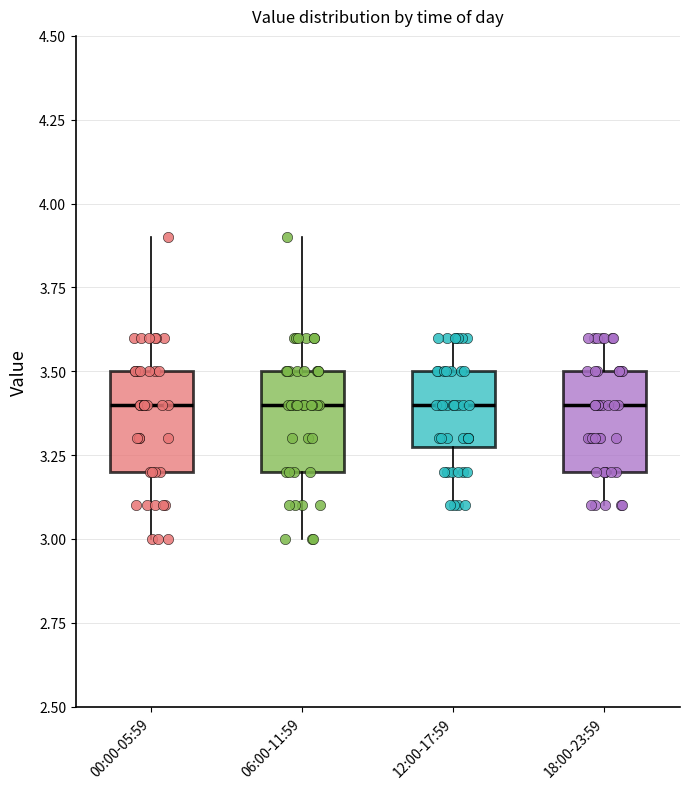

Reading left to right, read every box against the y-axis: the position of its median line, the range the box covers, and the ends of its whiskers. The values are not printed on the chart, so give them approximately, as read against the axis.

00:00-05:59: median 3.4, box 3.2 to 3.5, whiskers 3.0 to 3.9
06:00-11:59: median 3.4, box 3.2 to 3.5, whiskers 3.0 to 3.9
12:00-17:59: median 3.4, box 3.3 to 3.5, whiskers 3.1 to 3.6
18:00-23:59: median 3.4, box 3.2 to 3.5, whiskers 3.1 to 3.6